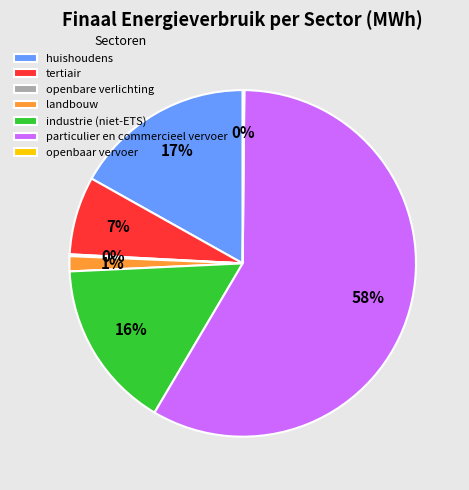

To the nearest percent, what is the average slice percentage?

14%